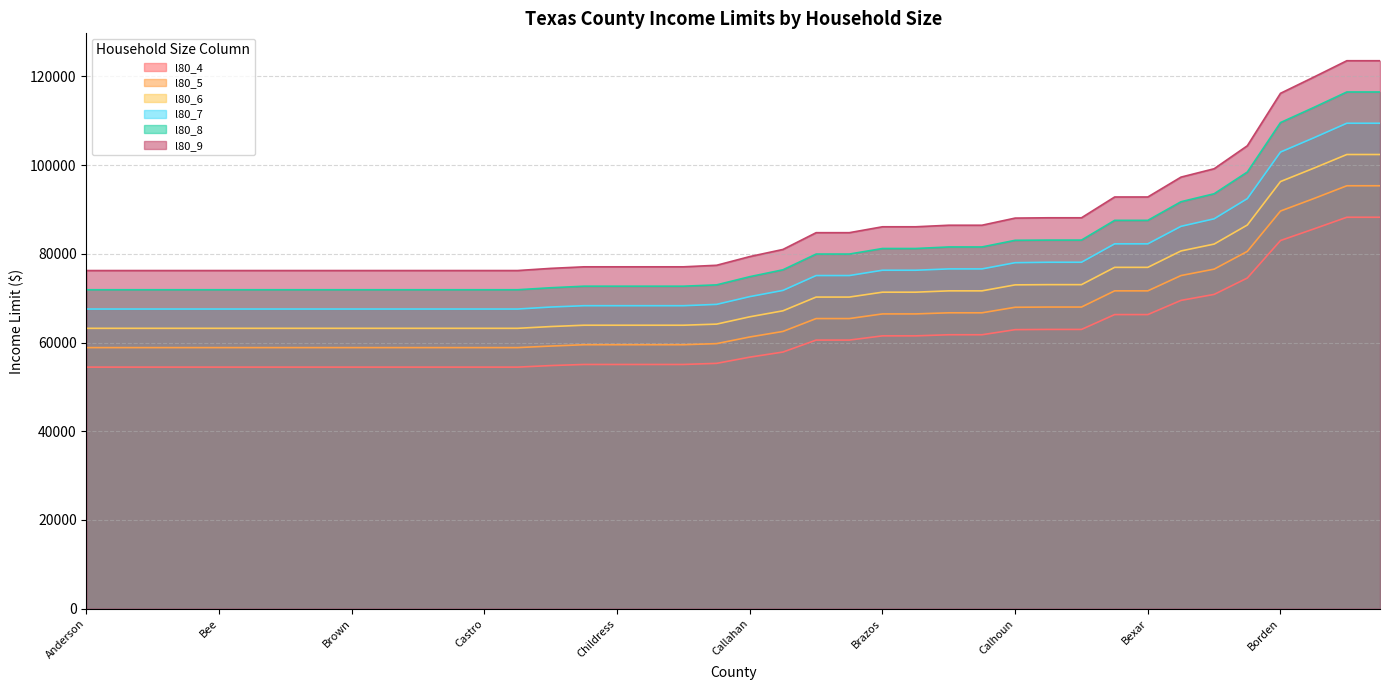

What is the spread (max minus min) of values at Briscoe?

21780